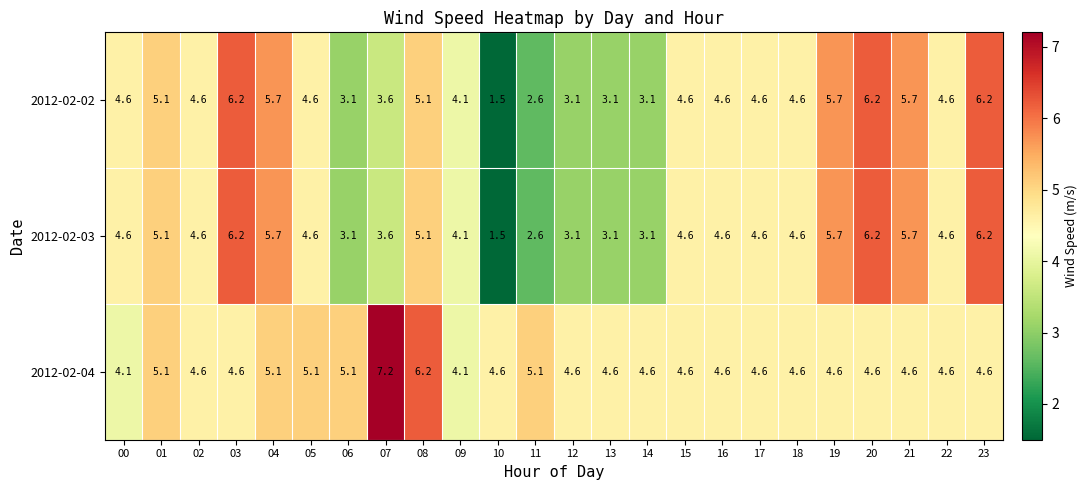

How many series are shown in this chart?

3